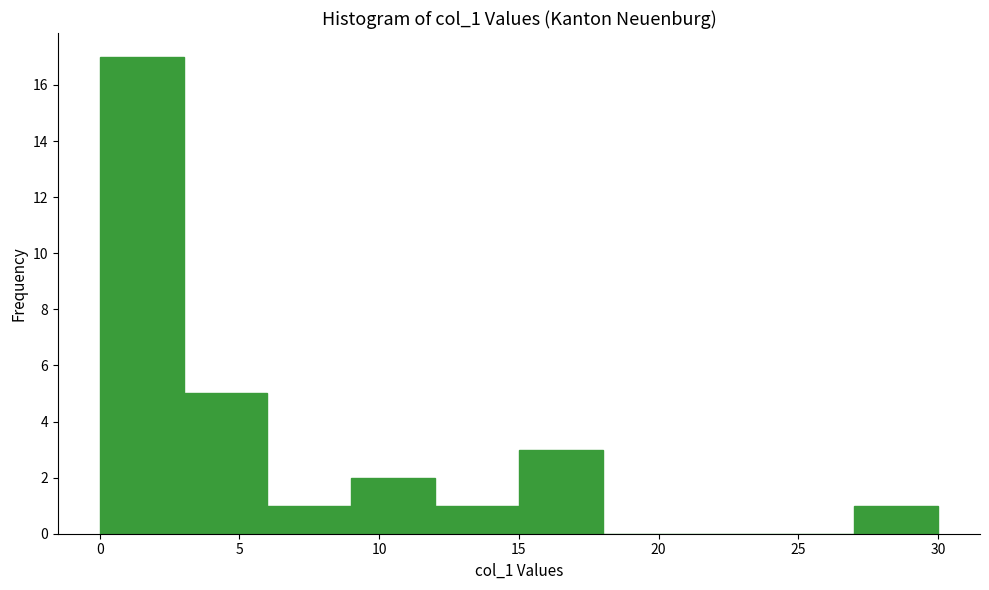

Reading left to right, transcribe this chart: for each bar, give the range it covers on the x-axis and its height. The values are not printed on the chart, so give them approximately, as read against the axis.

0 to 3: 17
3 to 6: 5
6 to 9: 1
9 to 12: 2
12 to 15: 1
15 to 18: 3
18 to 21: 0
21 to 24: 0
24 to 27: 0
27 to 30: 1